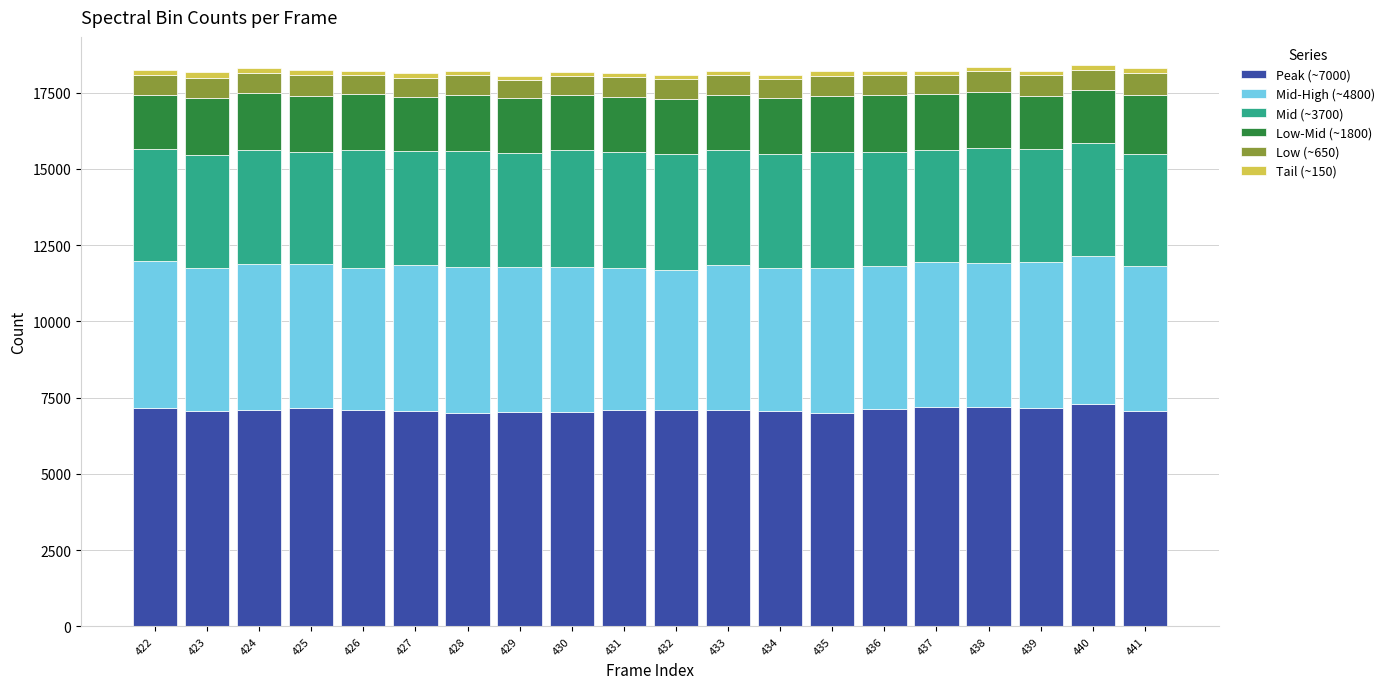

What value does the Low-Mid (~1800) series have at 426, to the nearest 5?

1850